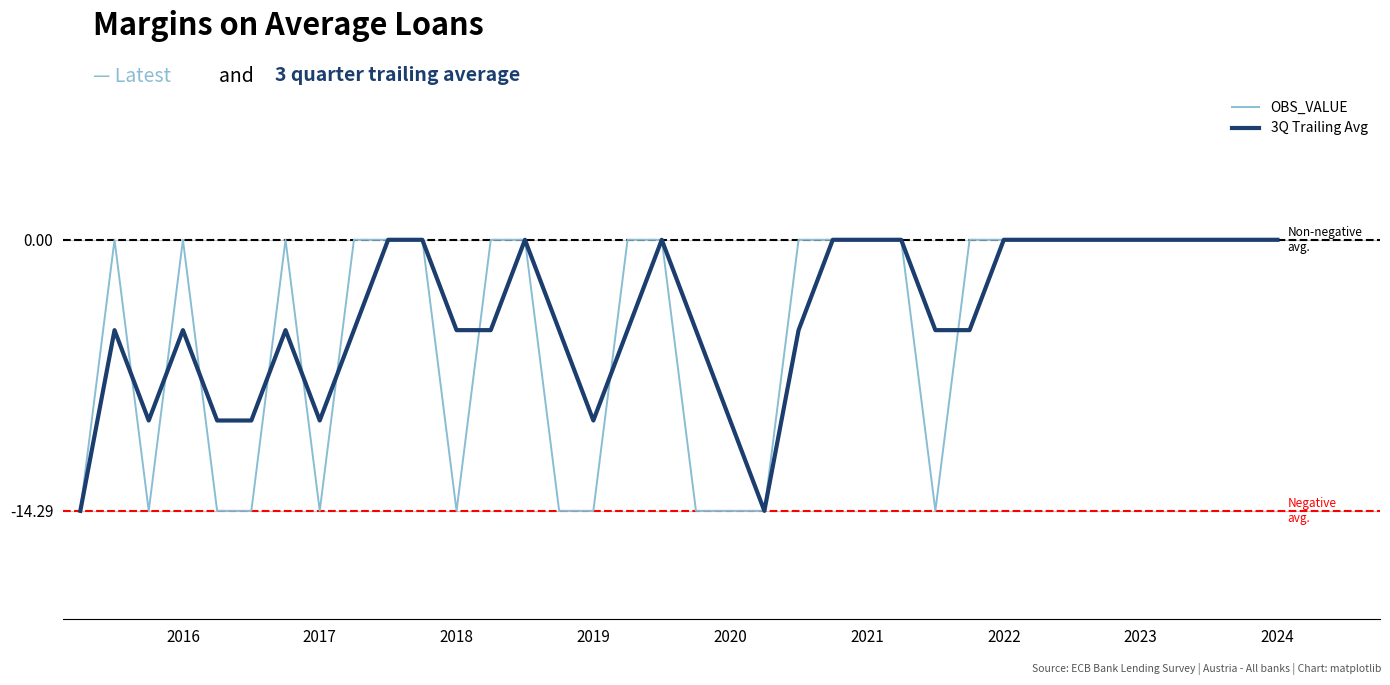

What is the minimum value for OBS_VALUE?

-14.3